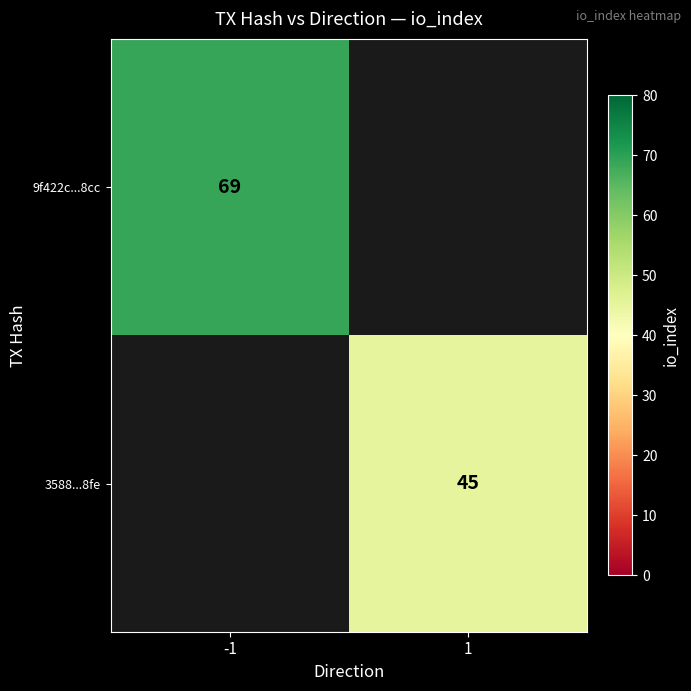

True or false: 3588...8fe has a value of 45 at 1.

True